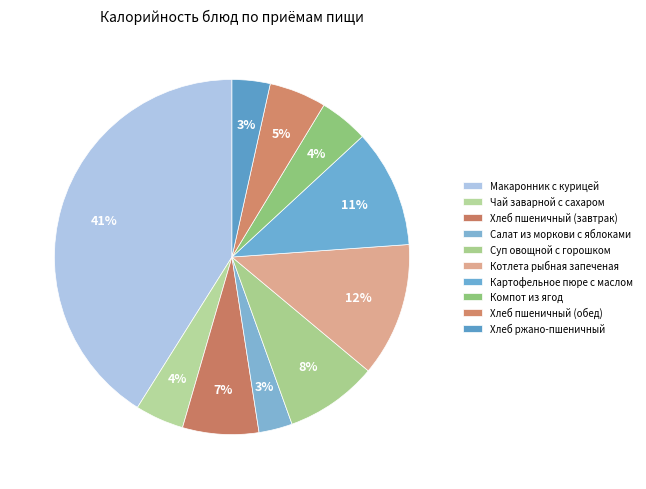

Count the number of slices in the pie.

10